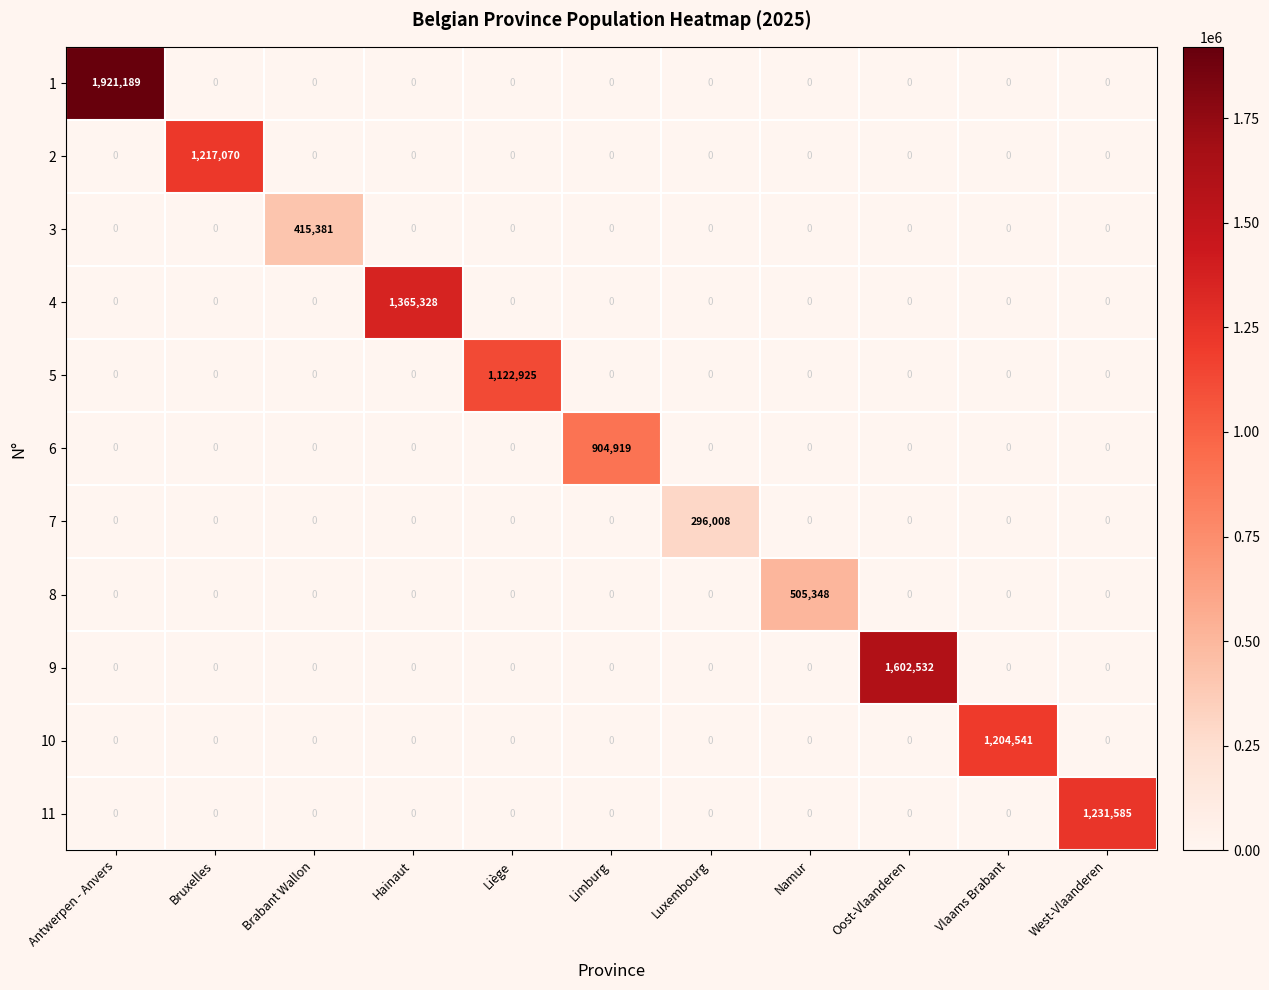

Is it true that 1 equals 0 at Oost-Vlaanderen?

True